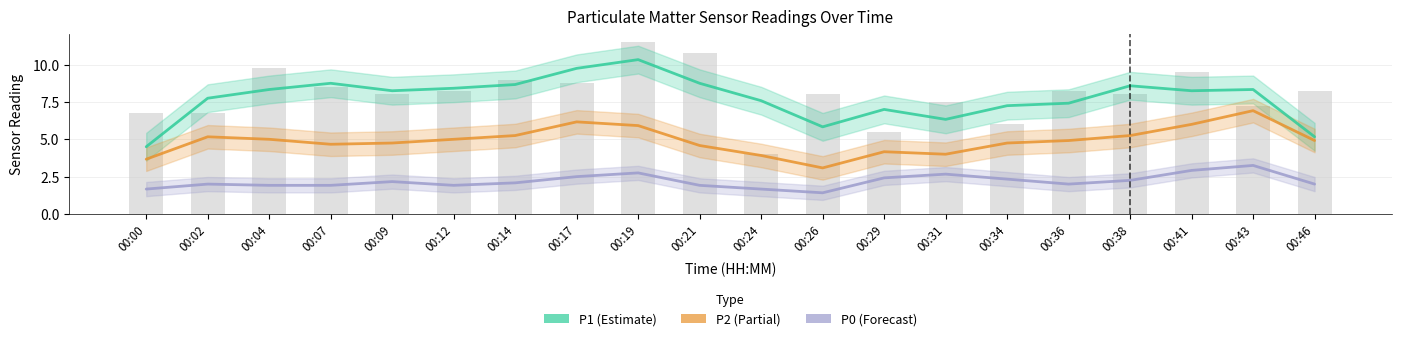

Rank the categories by P1 value from lowest to highest.

00:00, 00:46, 00:26, 00:31, 00:29, 00:34, 00:36, 00:24, 00:02, 00:09, 00:41, 00:04, 00:43, 00:12, 00:38, 00:14, 00:07, 00:21, 00:17, 00:19